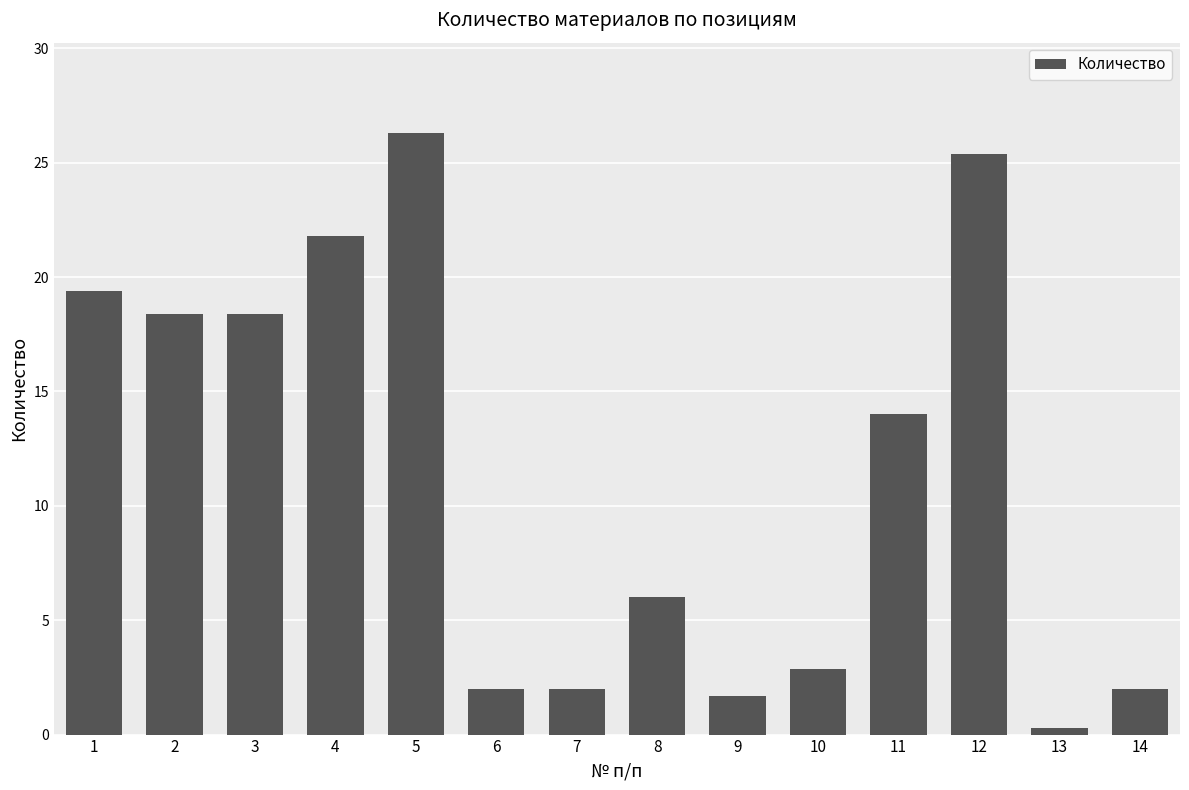

What is the value of the 5th bar from the left?

26.3